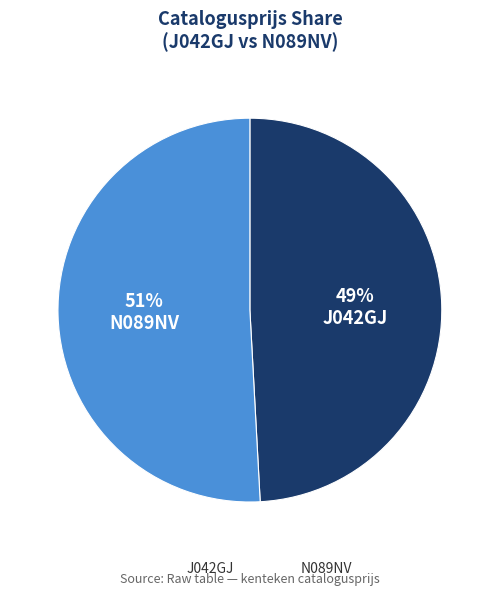

To the nearest percent, what is the combined percentage of J042GJ and N089NV?

100%